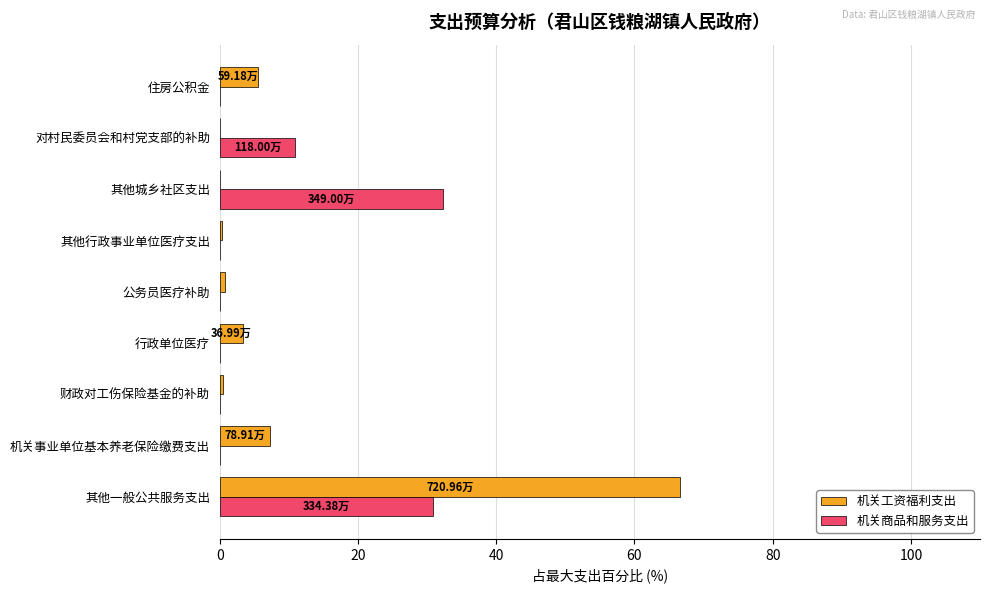

What is the total value across all series at 机关事业单位基本养老保险缴费支出?

7.3